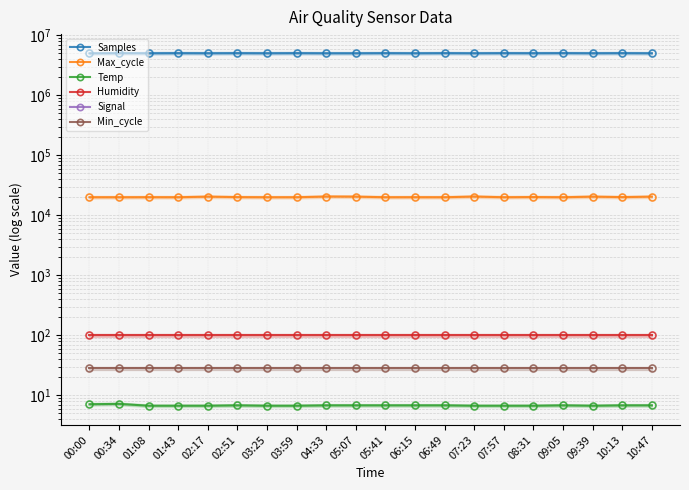

What are all the series names shown in the legend?

Samples, Max_cycle, Temp, Humidity, Signal, Min_cycle